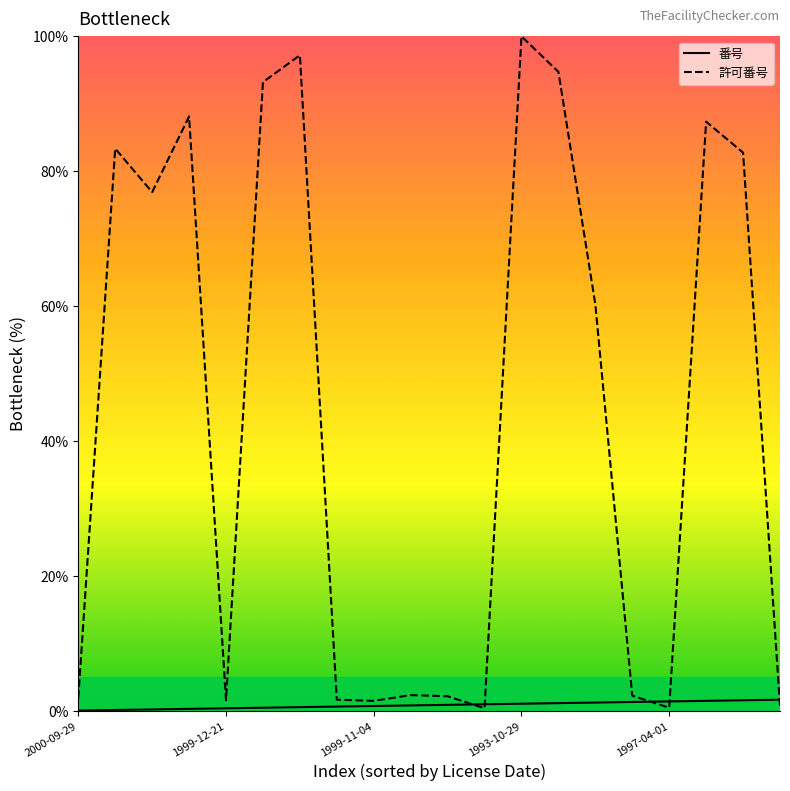

Which series has the largest total across all categories?

許可番号